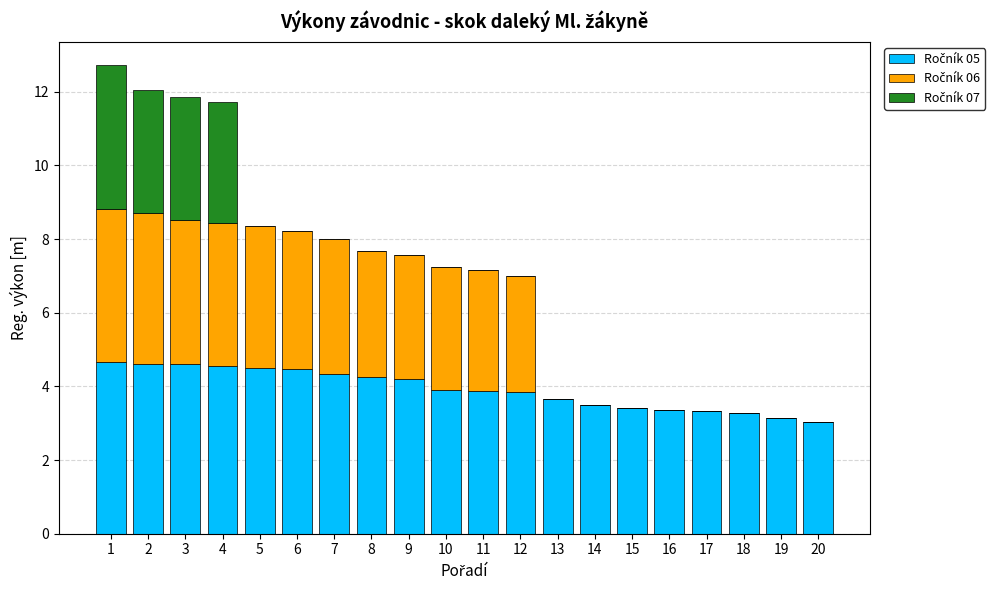

What is the total value across all series at 5?

8.4